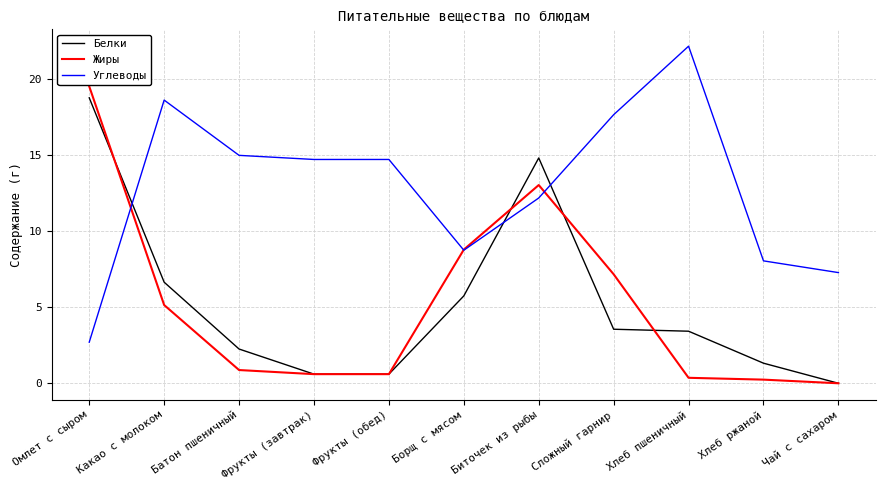

What is the spread (max minus min) of values at Хлеб пшеничный?

21.8